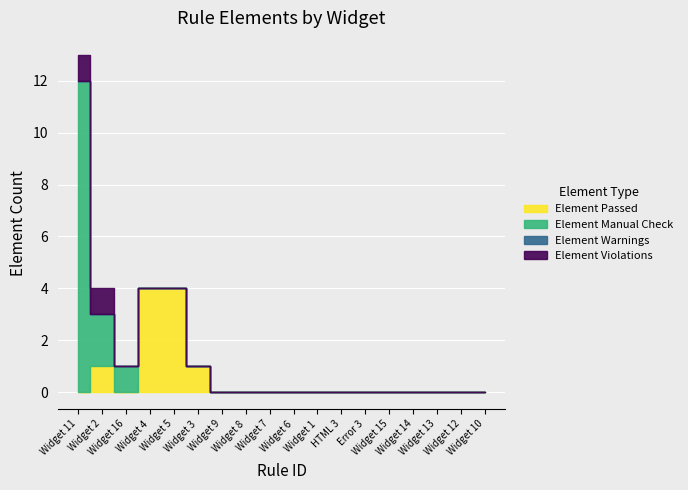

The value of Element Manual Check at Widget 6 is 8. True or false?

False